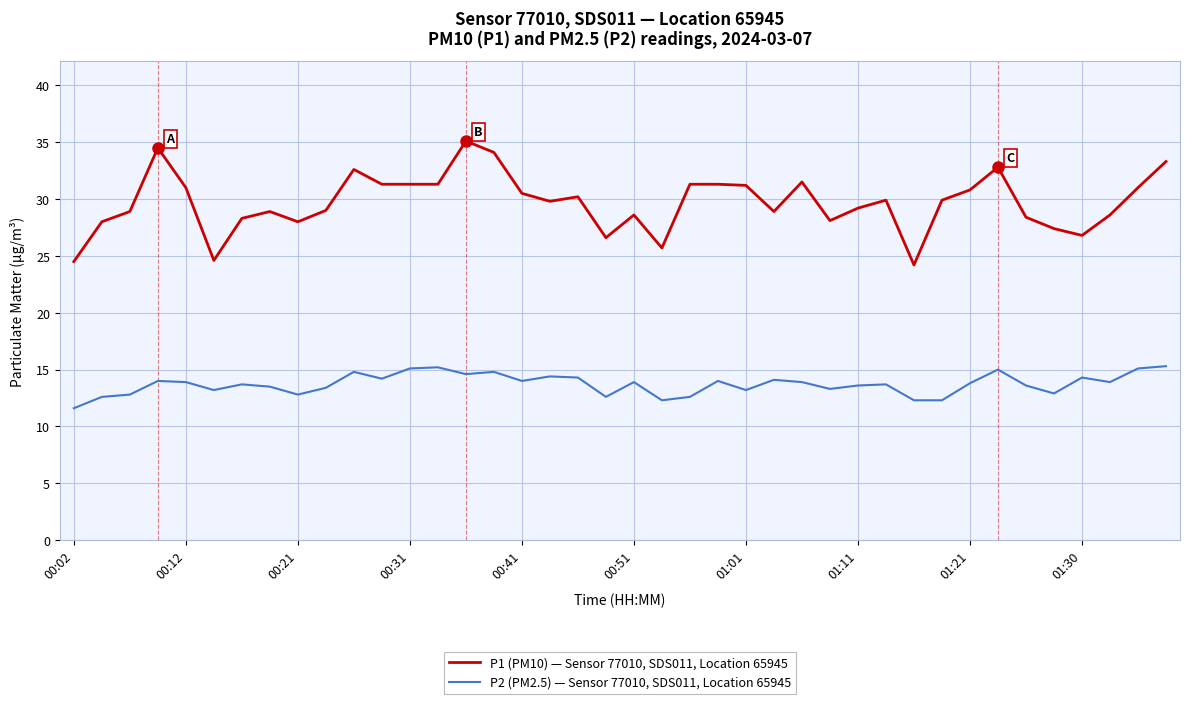

Which series has the largest range (max minus min)?

P1 (PM10) — Sensor 77010, SDS011, Location 65945